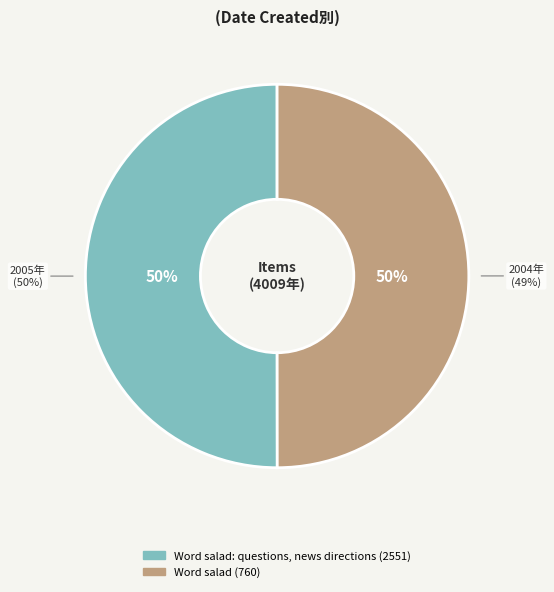

True or false: Word salad: questions, news directions (2551) accounts for 40% of the total.

False